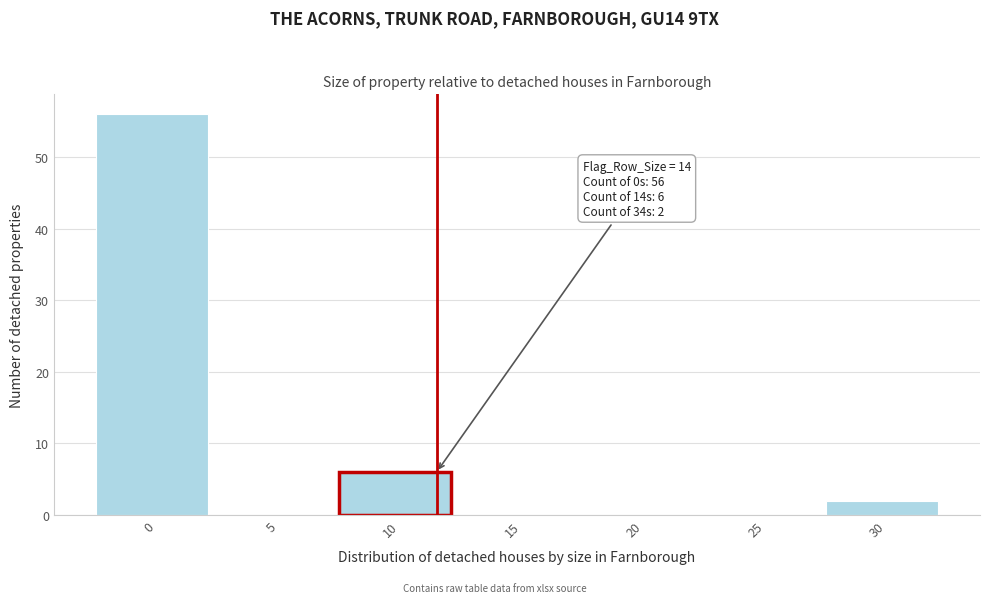

Reading left to right, extract all data points from this chart.

0=56	5=0	10=6	15=0	20=0	25=0	30=2